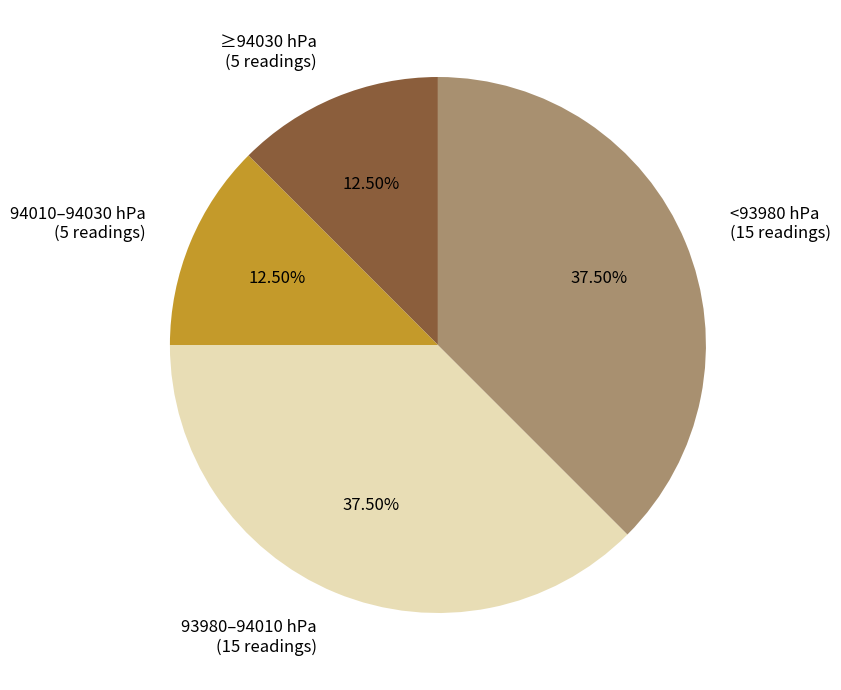

Does any single category account for the majority?

No